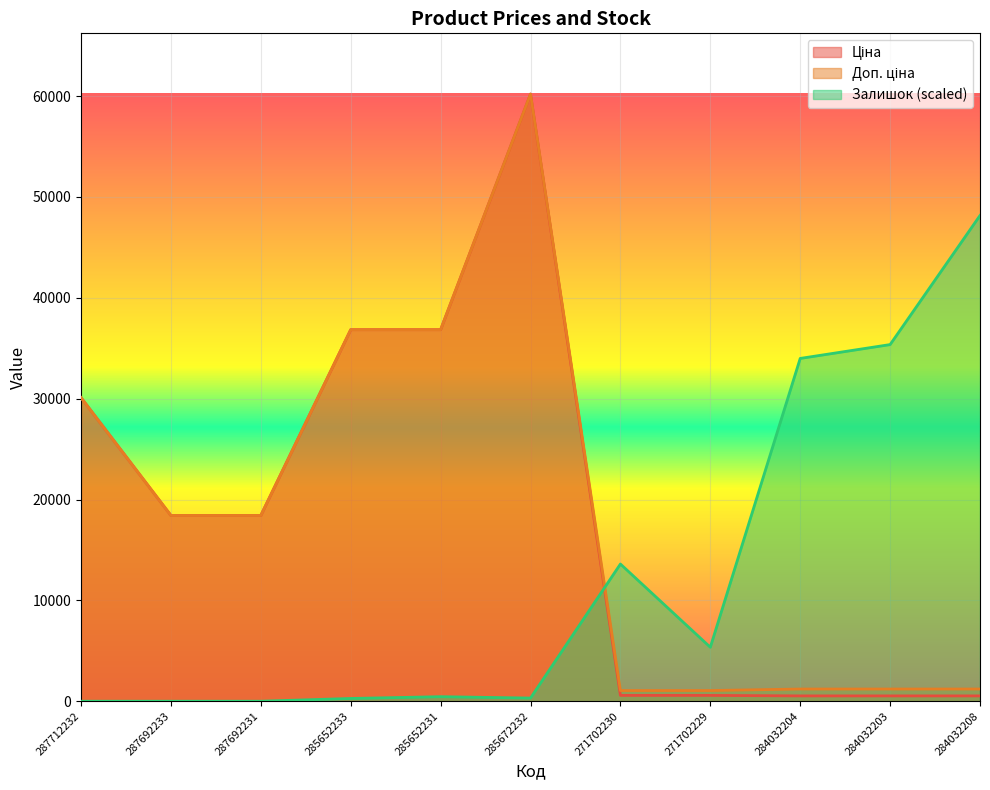

Where do Доп. ціна and Залишок first cross each other?

285672232 and 271702230